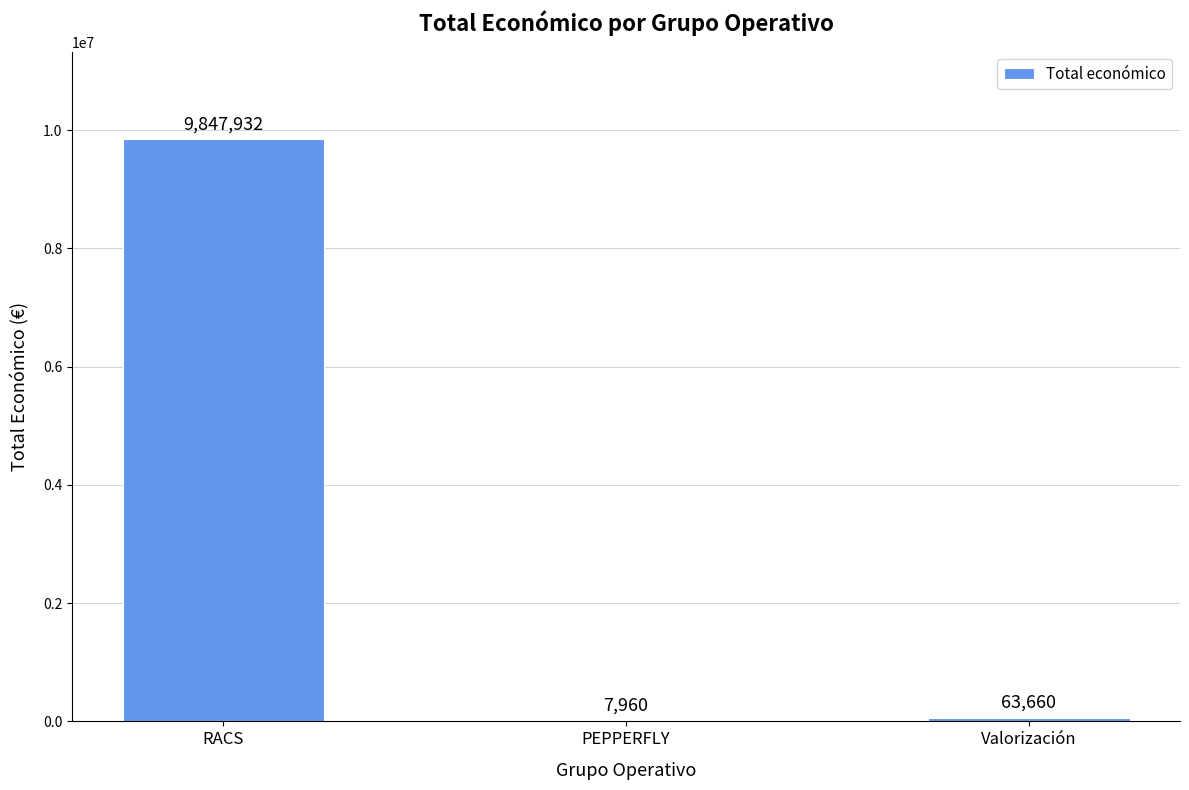

Which label corresponds to the largest value in the chart?

RACS